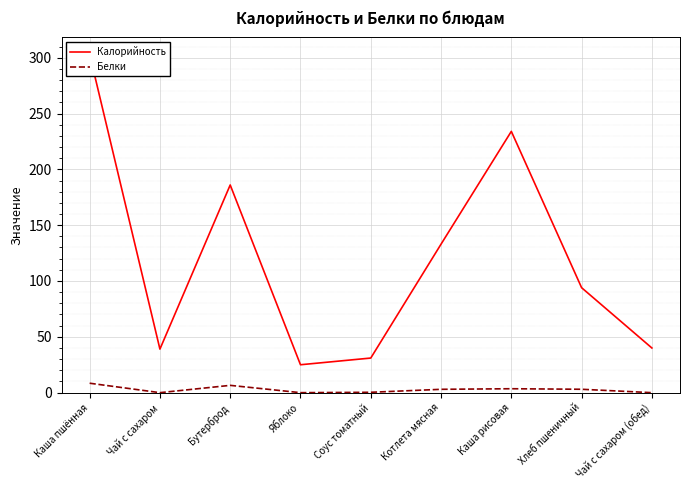

Reading right to left, transcribe all the data shown in this chart.

Калорийность: Чай с сахаром (обед)=40.0	Хлеб пшеничный=94.0	Каша рисовая=234.0	Котлета мясная=133.0	Соус томатный=31.0	Яблоко=25.0	Бутерброд=186.0	Чай с сахаром=39.0	Каша пшённая=303.0
Белки: Чай с сахаром (обед)=0.0	Хлеб пшеничный=3.0	Каша рисовая=3.5	Котлета мясная=3.0	Соус томатный=0.3	Яблоко=0.0	Бутерброд=6.5	Чай с сахаром=0.0	Каша пшённая=8.5